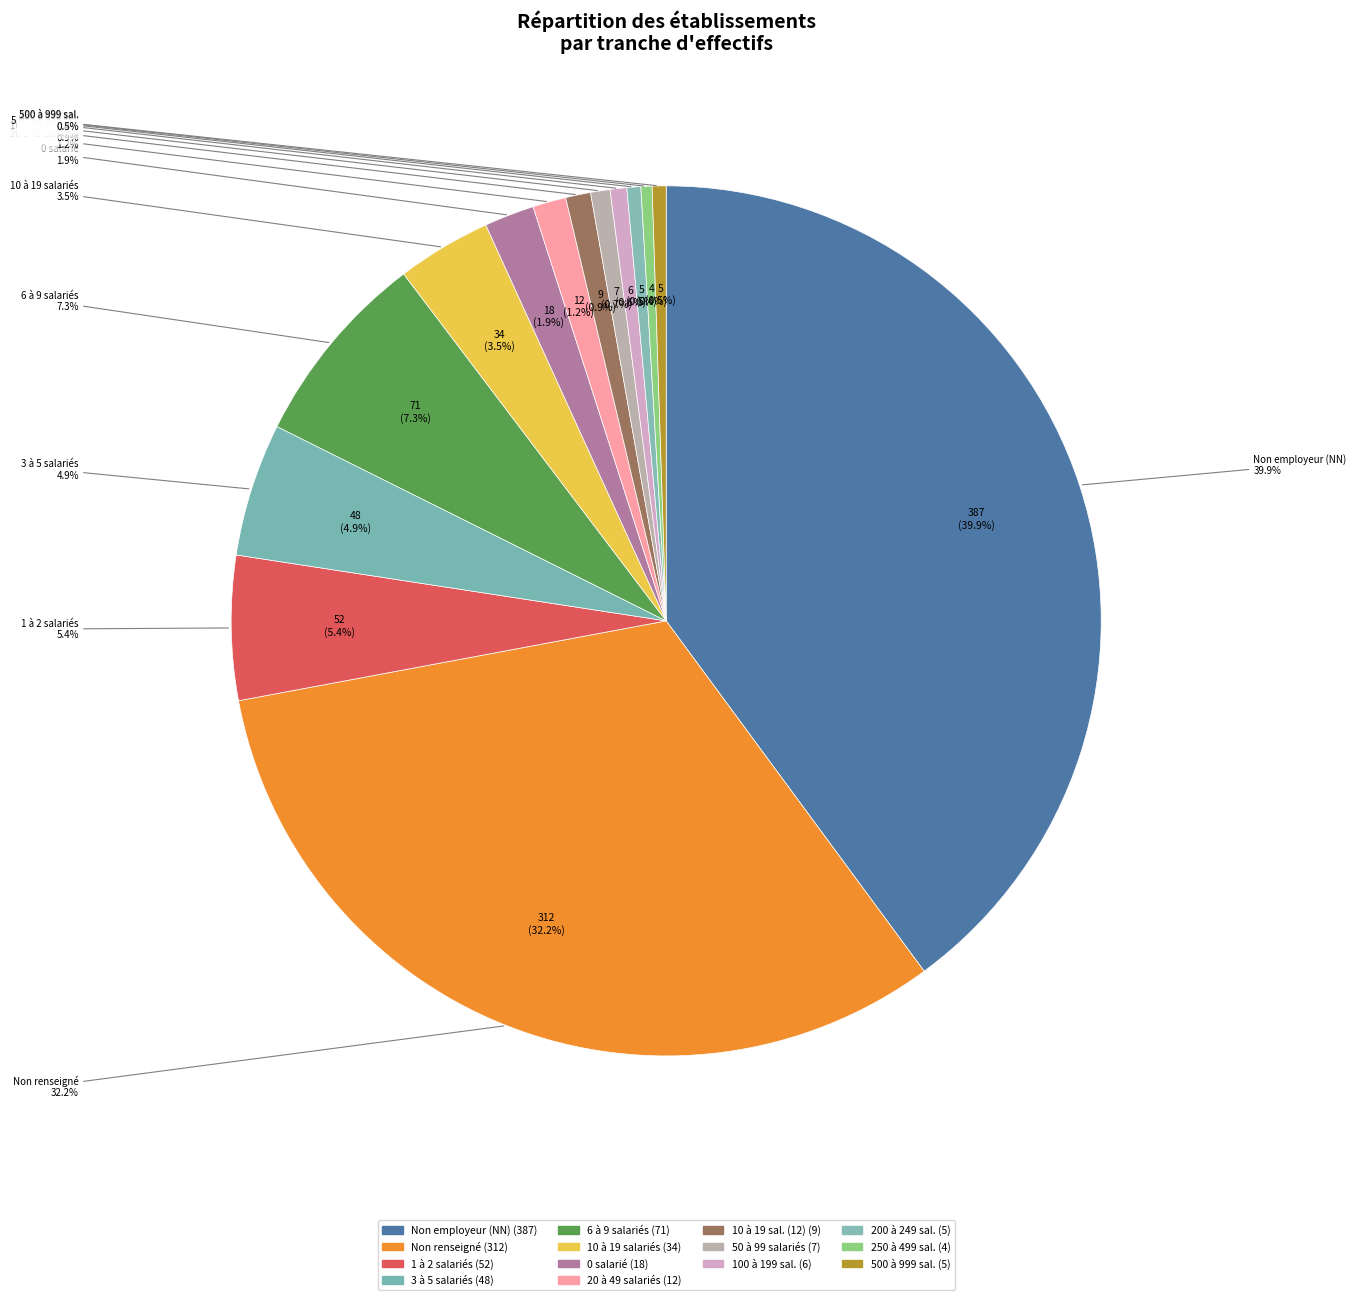

Is it true that 02 is 11% of the pie?

False